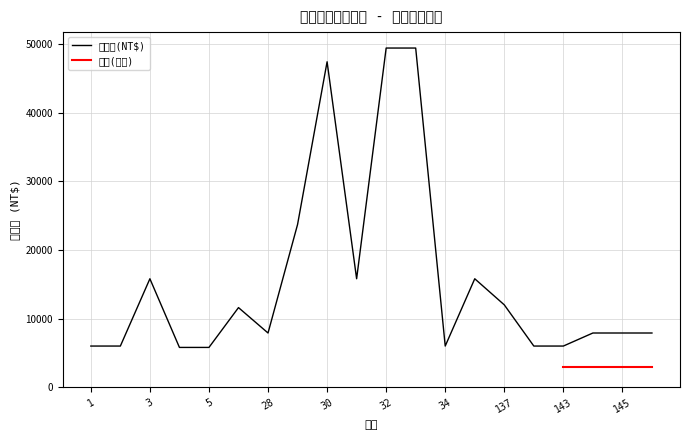

Is it true that the value at 5 is 9138?

False